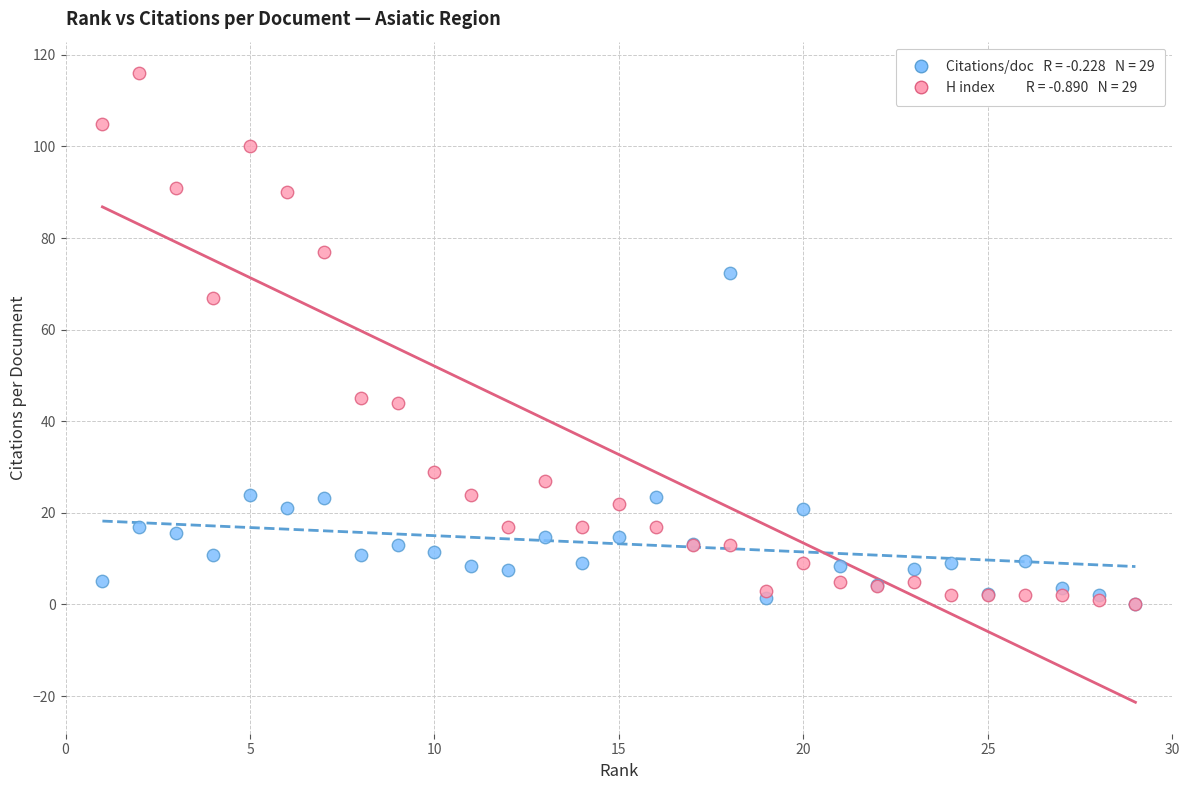

Across all series, what Y value is closest to 58?

67.0